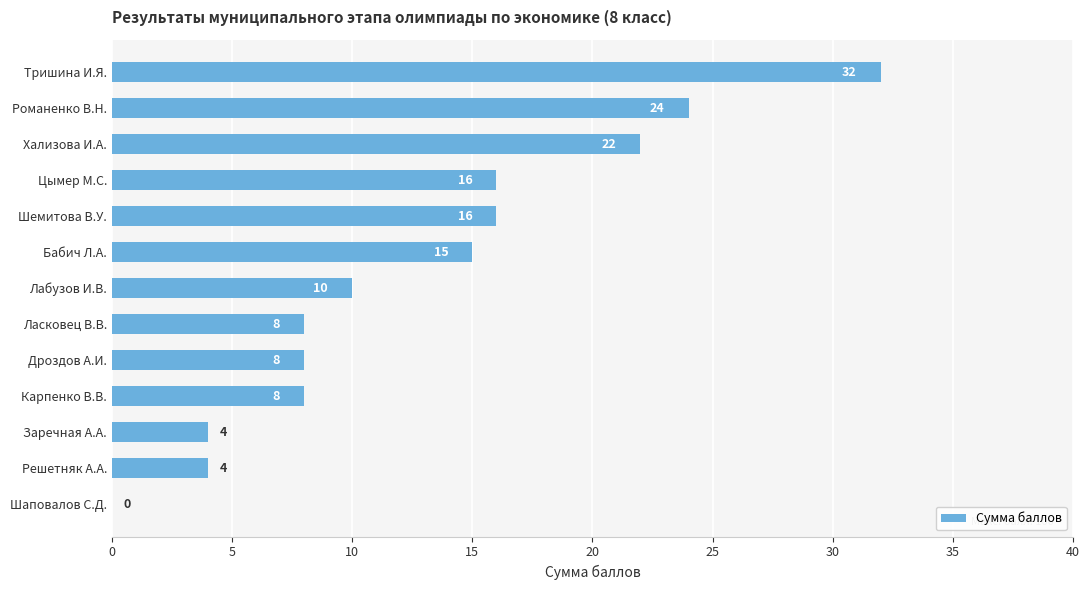

How many positive values are there?

12